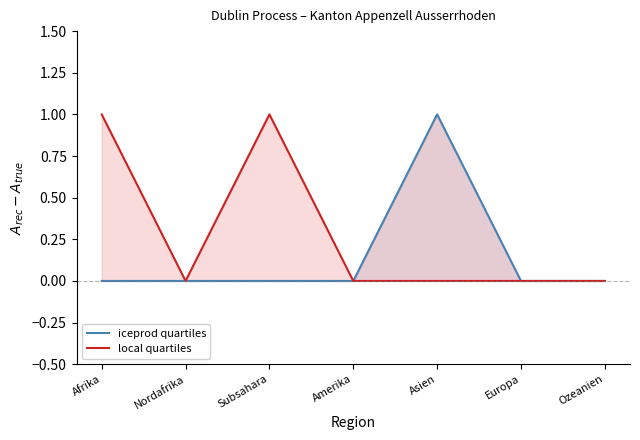

What is the difference between the maximum and minimum values in the local quartiles lower series?

1